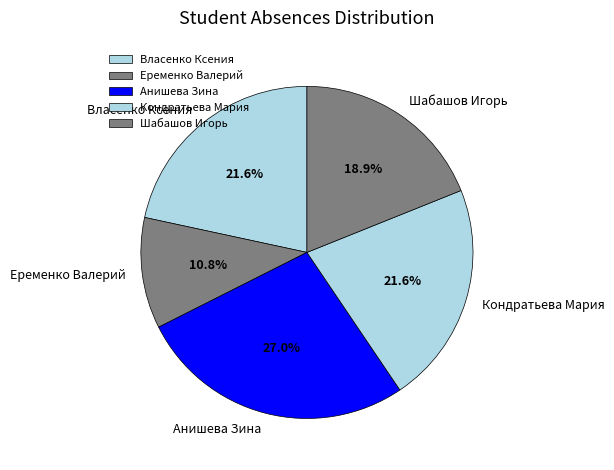

Does any single category account for the majority?

No